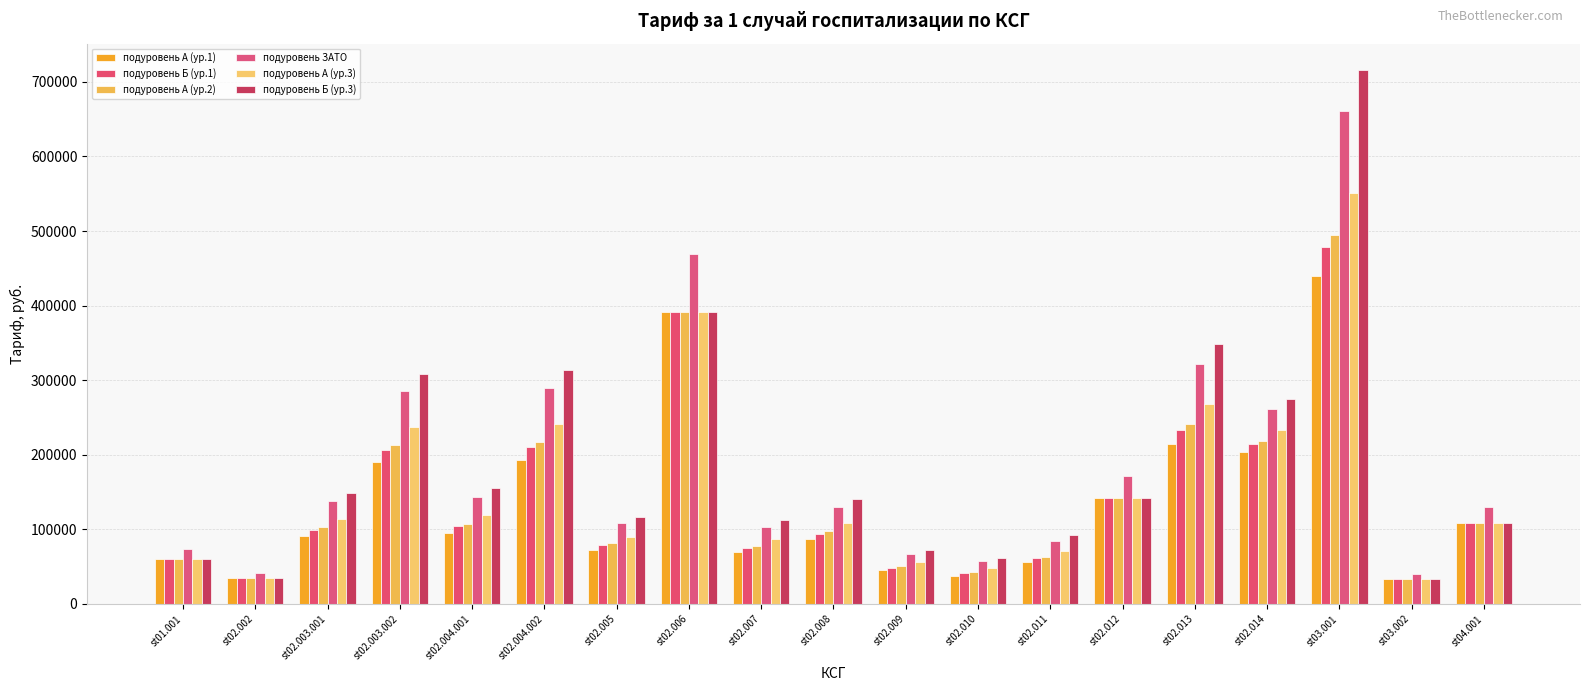

What position from the right is st02.007?

11